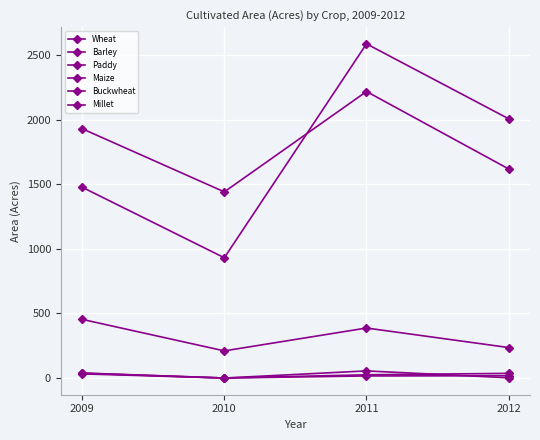

How many lines are shown in the chart?

6